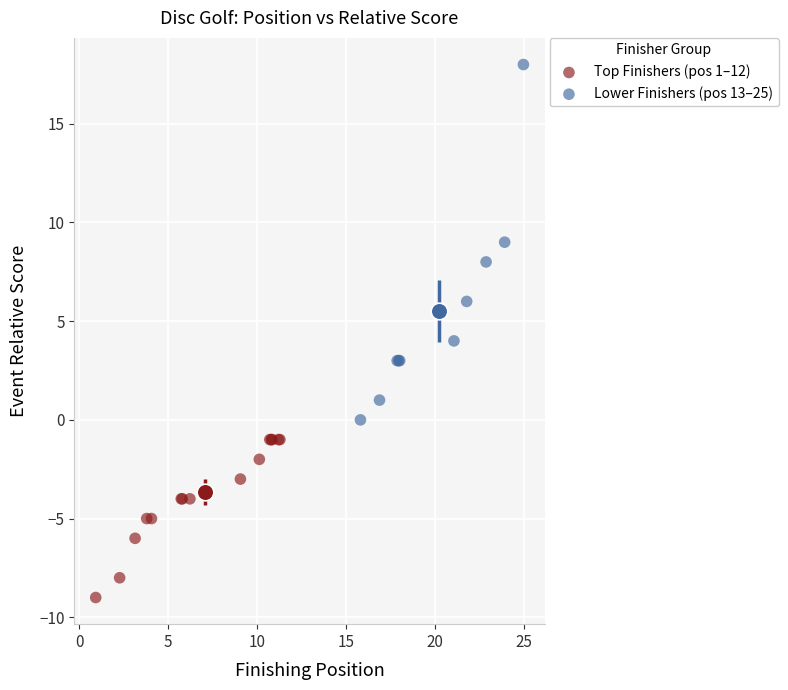

Which series contains the highest Y value?

Lower Finishers (pos 13–25)